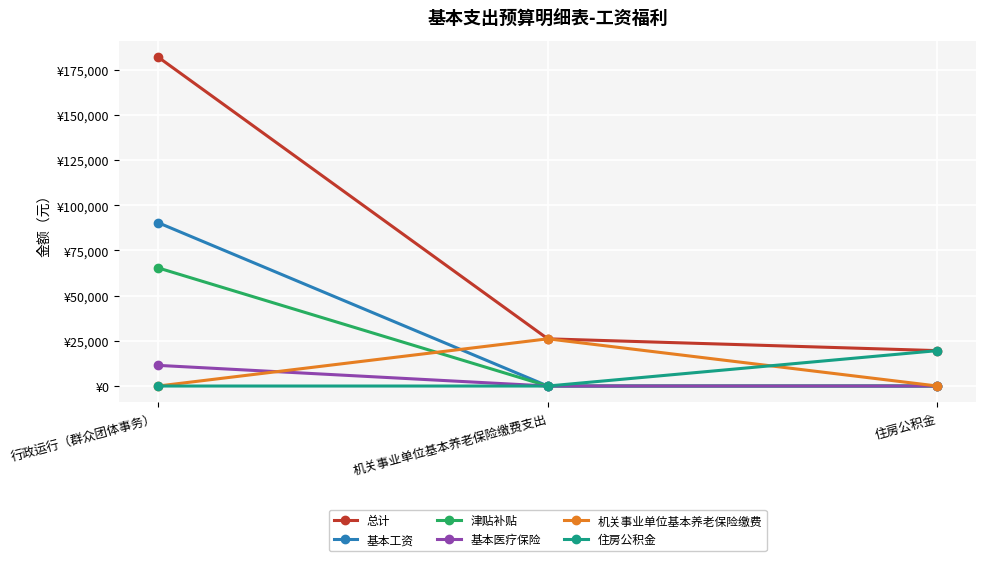

Which series changed the most between 行政运行（群众团体事务） and 住房公积金?

总计